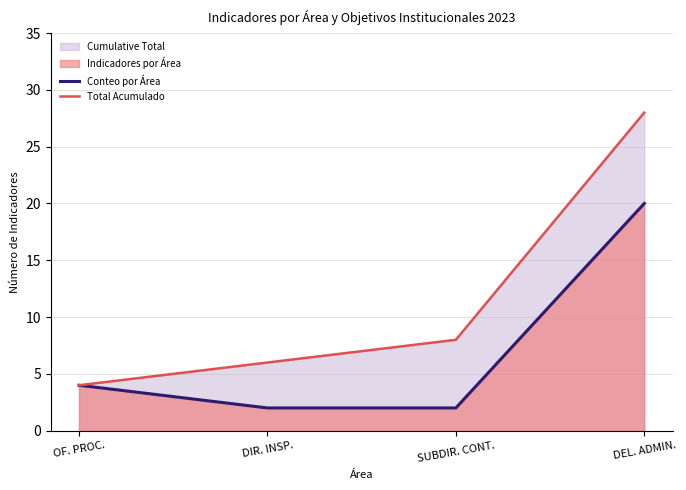

What is the difference between the maximum and minimum values in the Conteo por Área series?

18